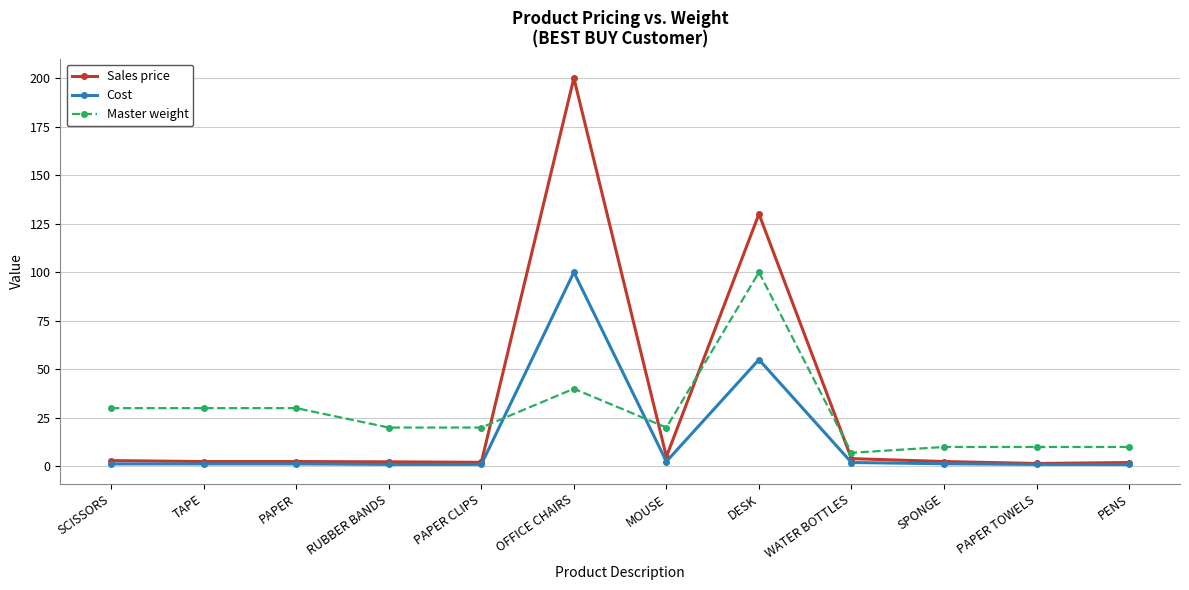

At which category is the sum across all series the highest?

OFFICE CHAIRS